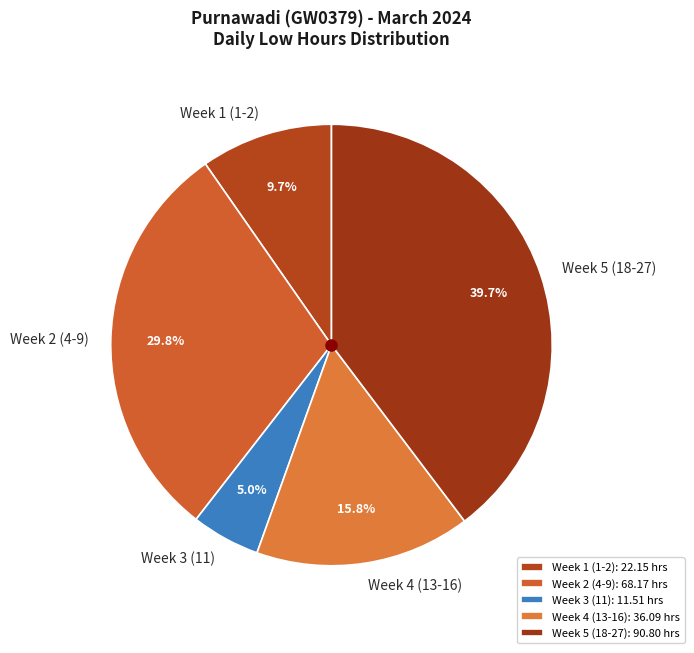

How much of the chart is everything except Week 3 (11)?

95.0%